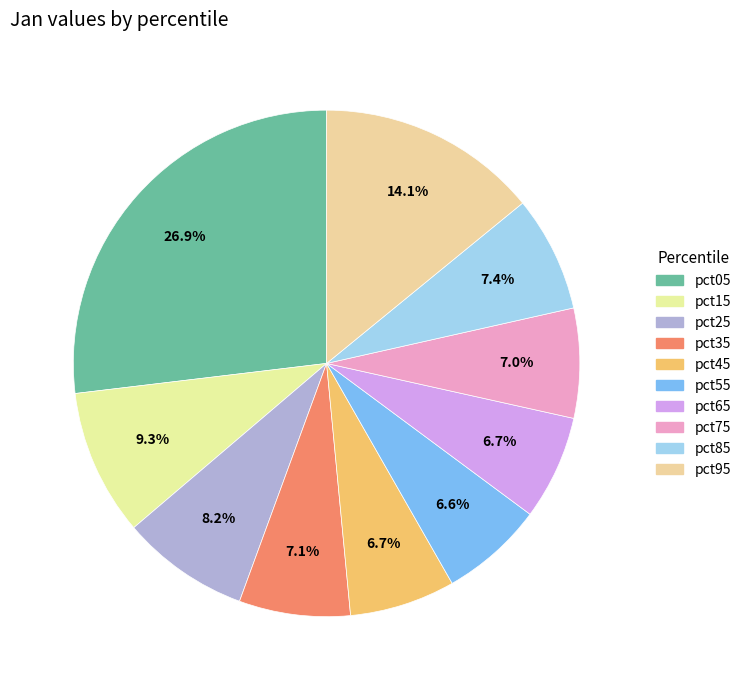

To the nearest percent, what portion does pct05 represent?

27%